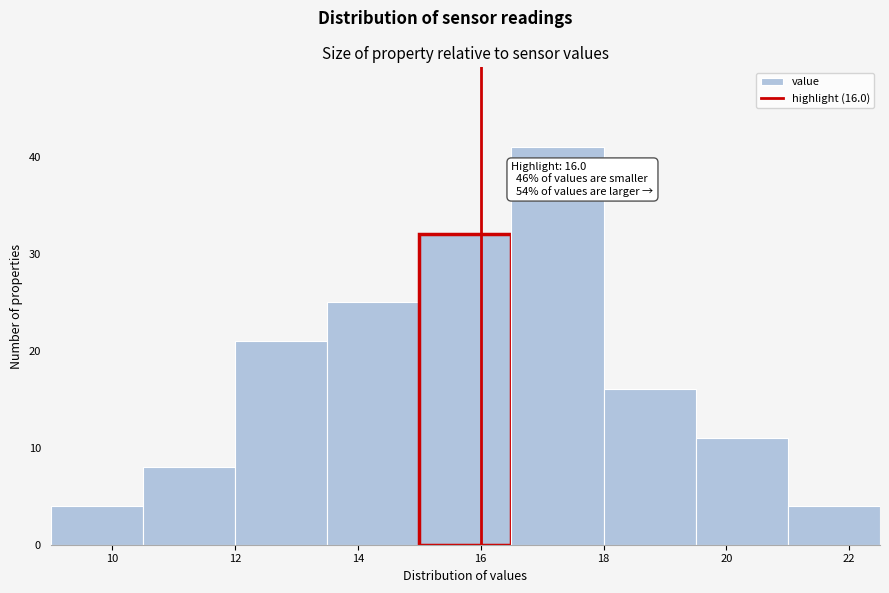

Over which range of the x-axis is the bar tallest?

16.5 to 18.0